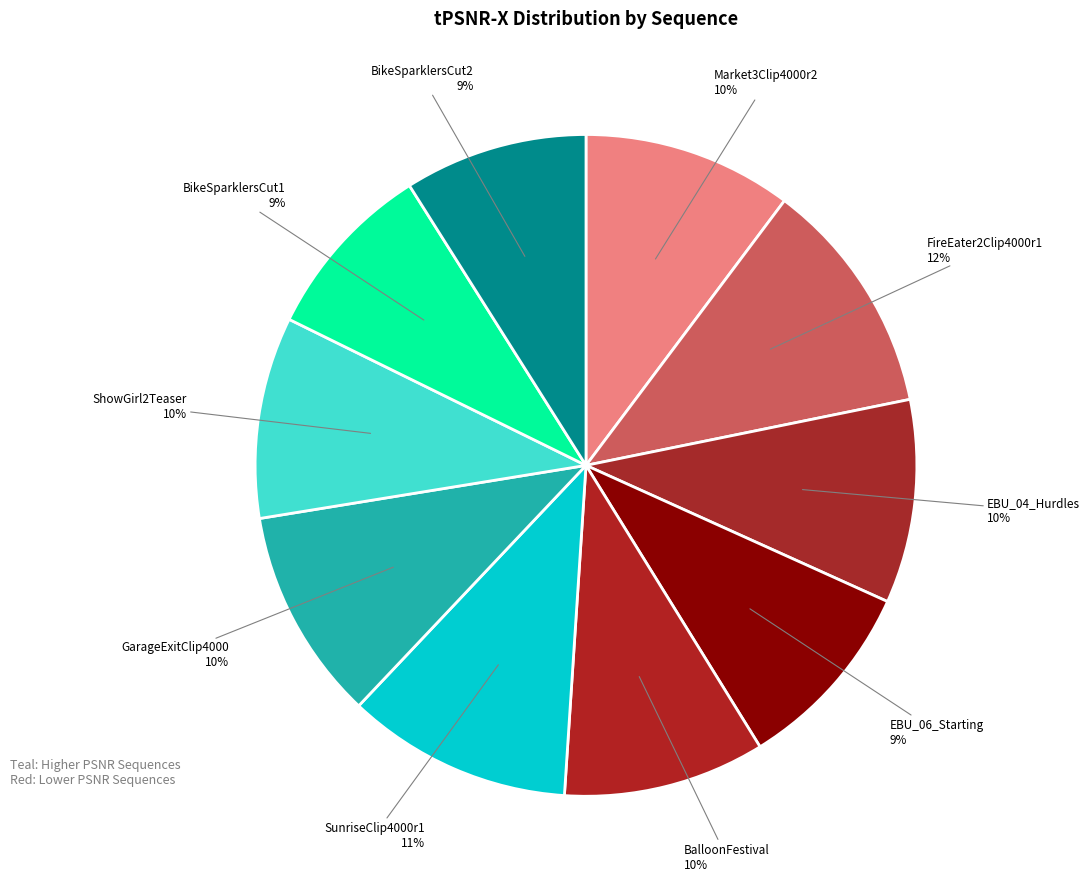

How many slices are in this pie chart?

10